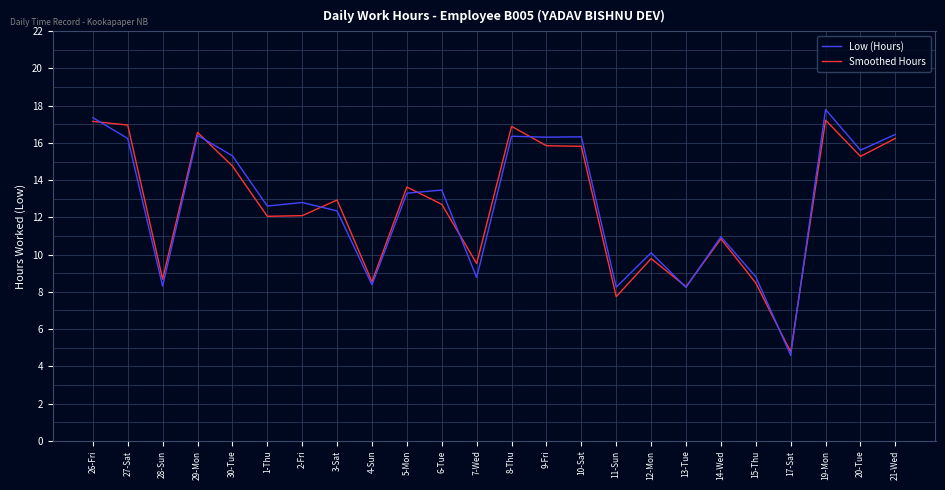

True or false: Low (Hours) and Smoothed Hours cross at least once.

True